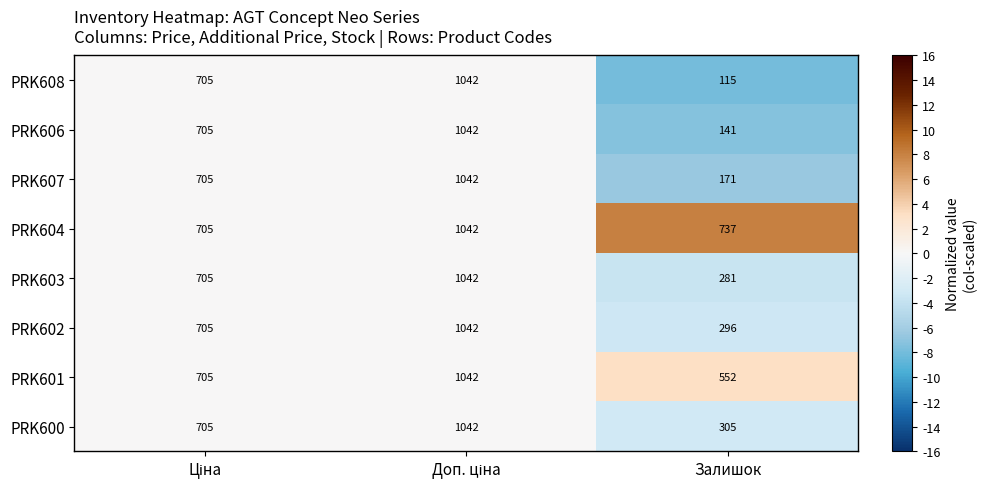

Reading right to left, extract all data points from this chart.

PRK608: 115	1042	705
PRK606: 141	1042	705
PRK607: 171	1042	705
PRK604: 737	1042	705
PRK603: 281	1042	705
PRK602: 296	1042	705
PRK601: 552	1042	705
PRK600: 305	1042	705